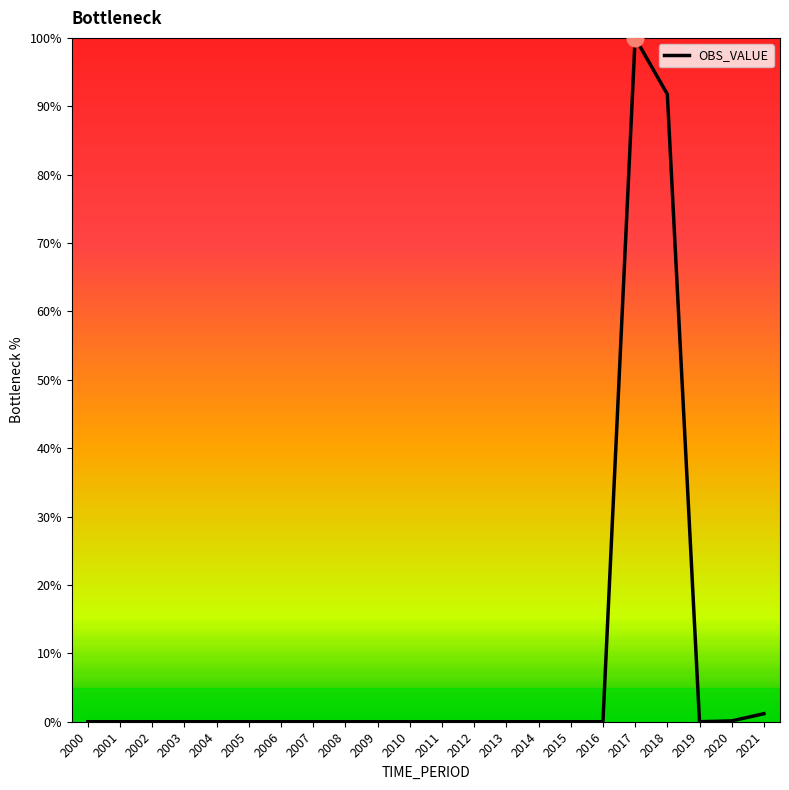

The value at 2001 is 56.2. True or false?

False